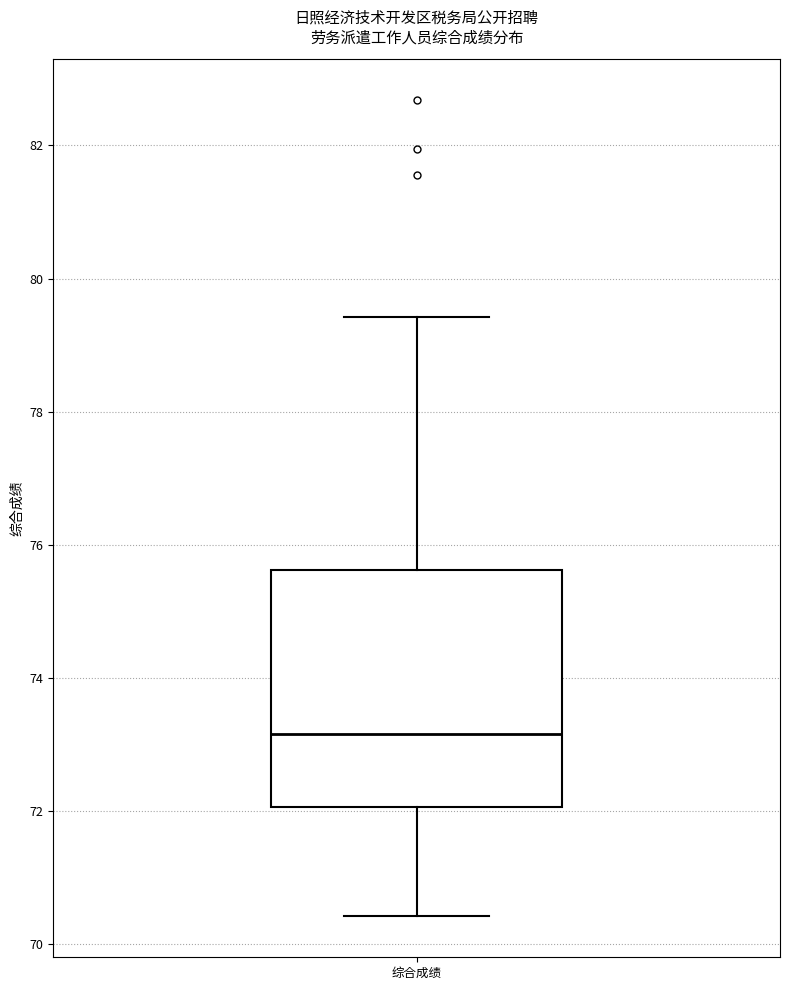

Where does the upper whisker of the box for 综合成绩 end on the y-axis? The values are not printed on the chart, so give them approximately, as read against the axis.

79.4